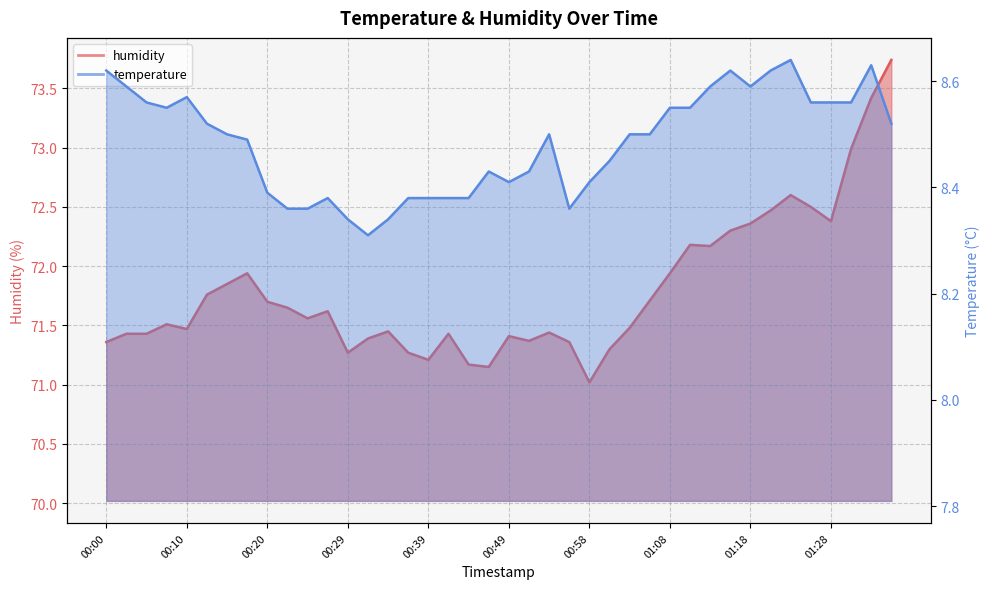

What is the value of the humidity point at the 22nd from the left?

71.4